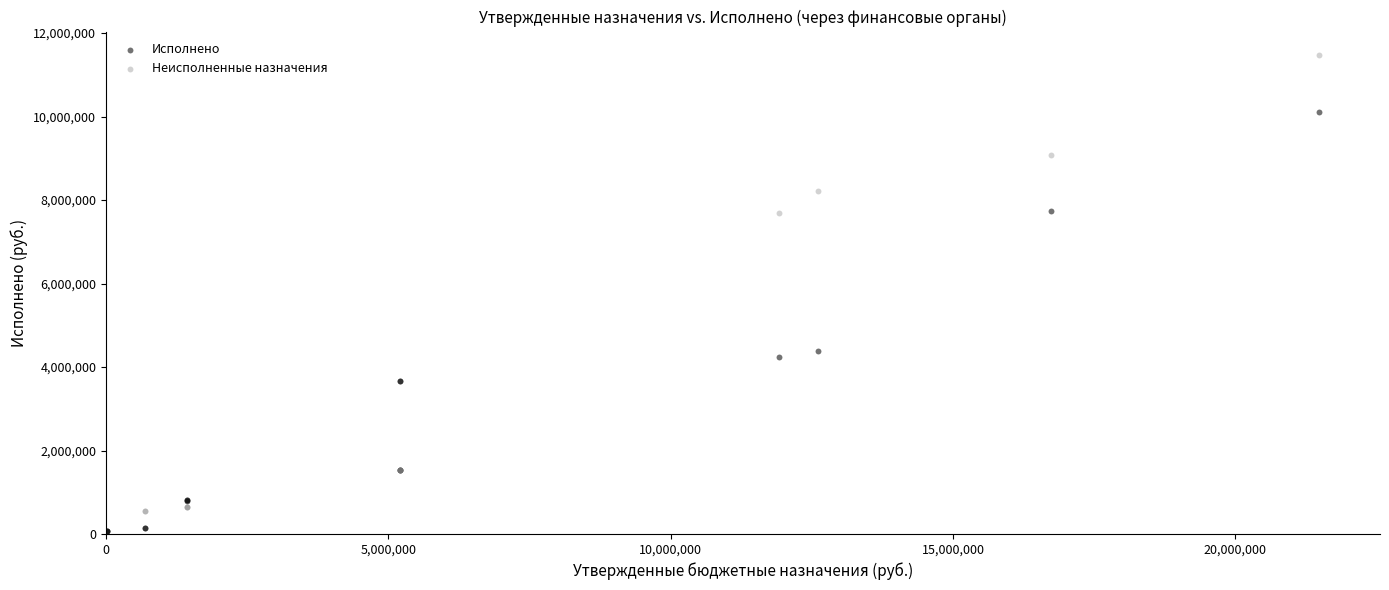

Which series contains the lowest Y value?

Исполнено